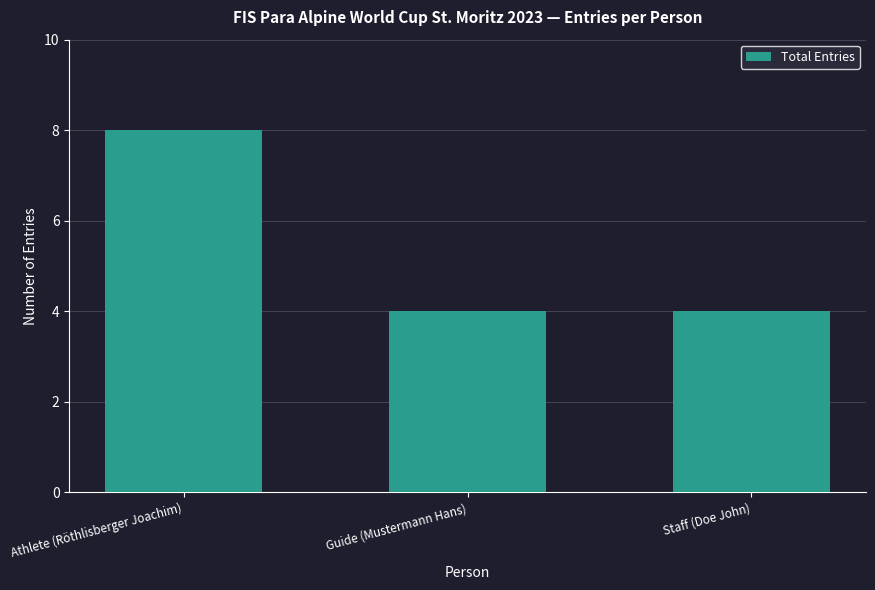

What is the maximum value shown in the chart?

8